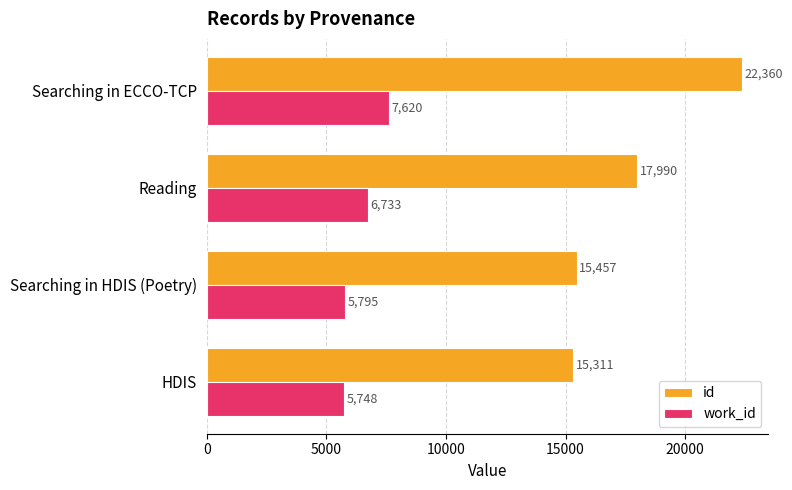

List the series in order of their peak value, lowest first.

work_id, id